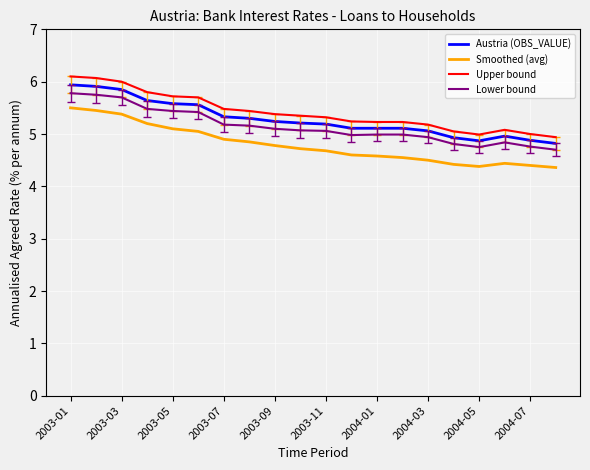

True or false: Austria (OBS_VALUE) and Smoothed (avg) intersect in this chart.

False